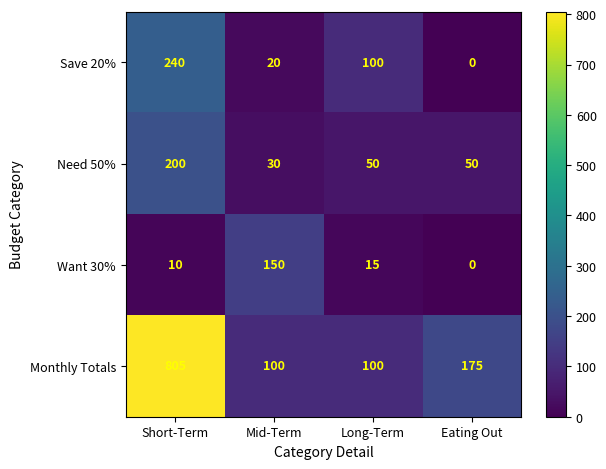

Where does the Need 50% series first go above 50?

Short-Term